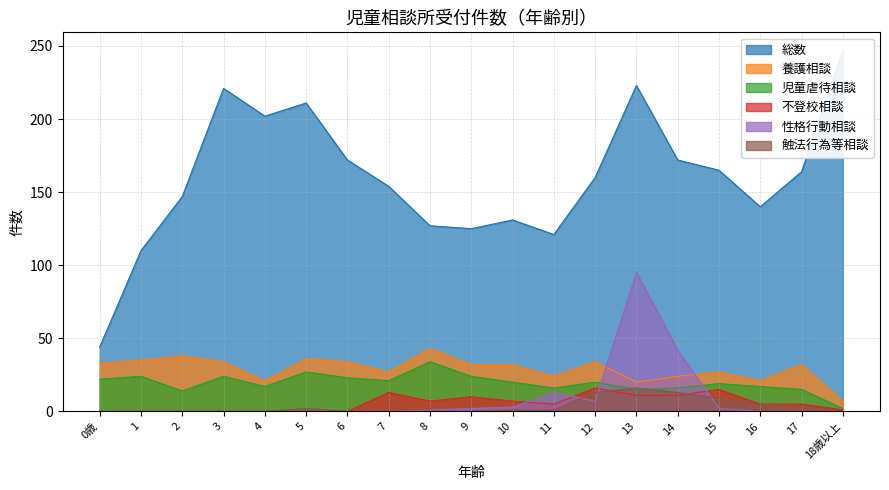

What is the average value of the 性格行動相談 series?

9